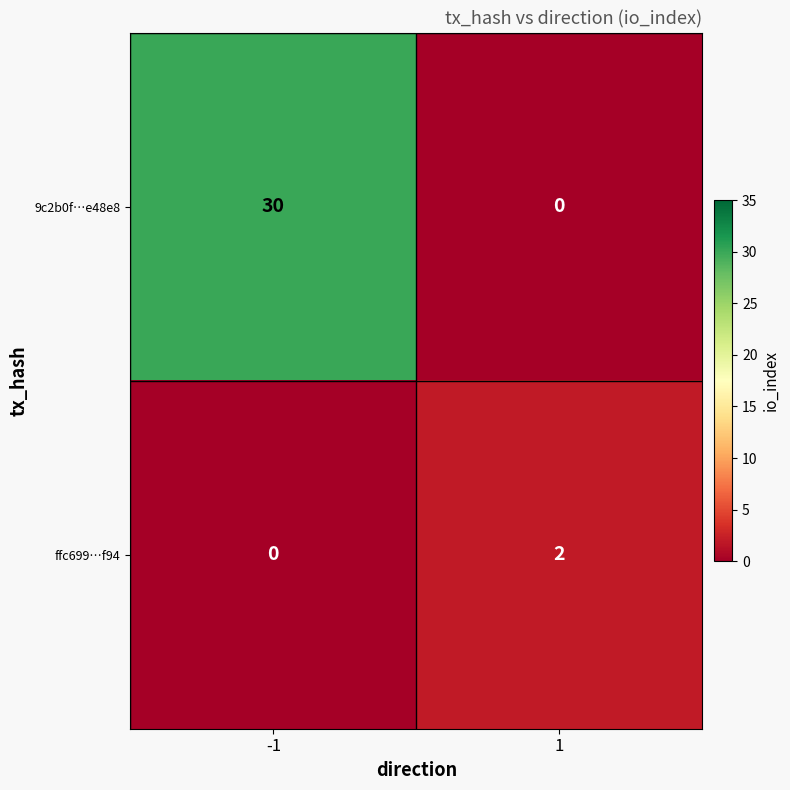

Which series has the largest range (max minus min)?

9c2b0f…e48e8